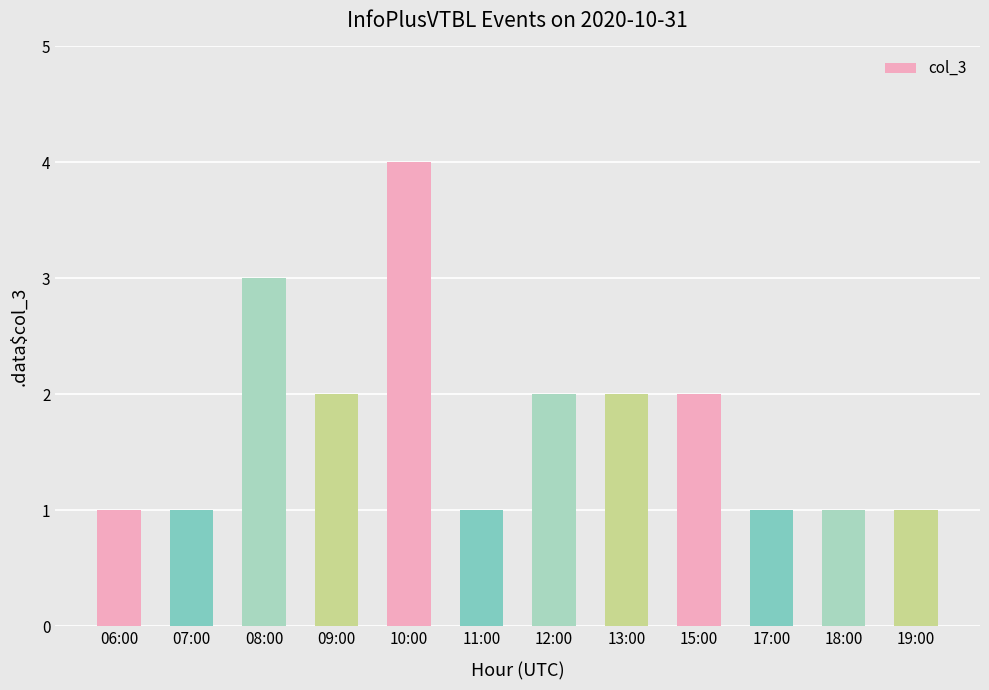

What is the value of the 8th bar from the left?

2